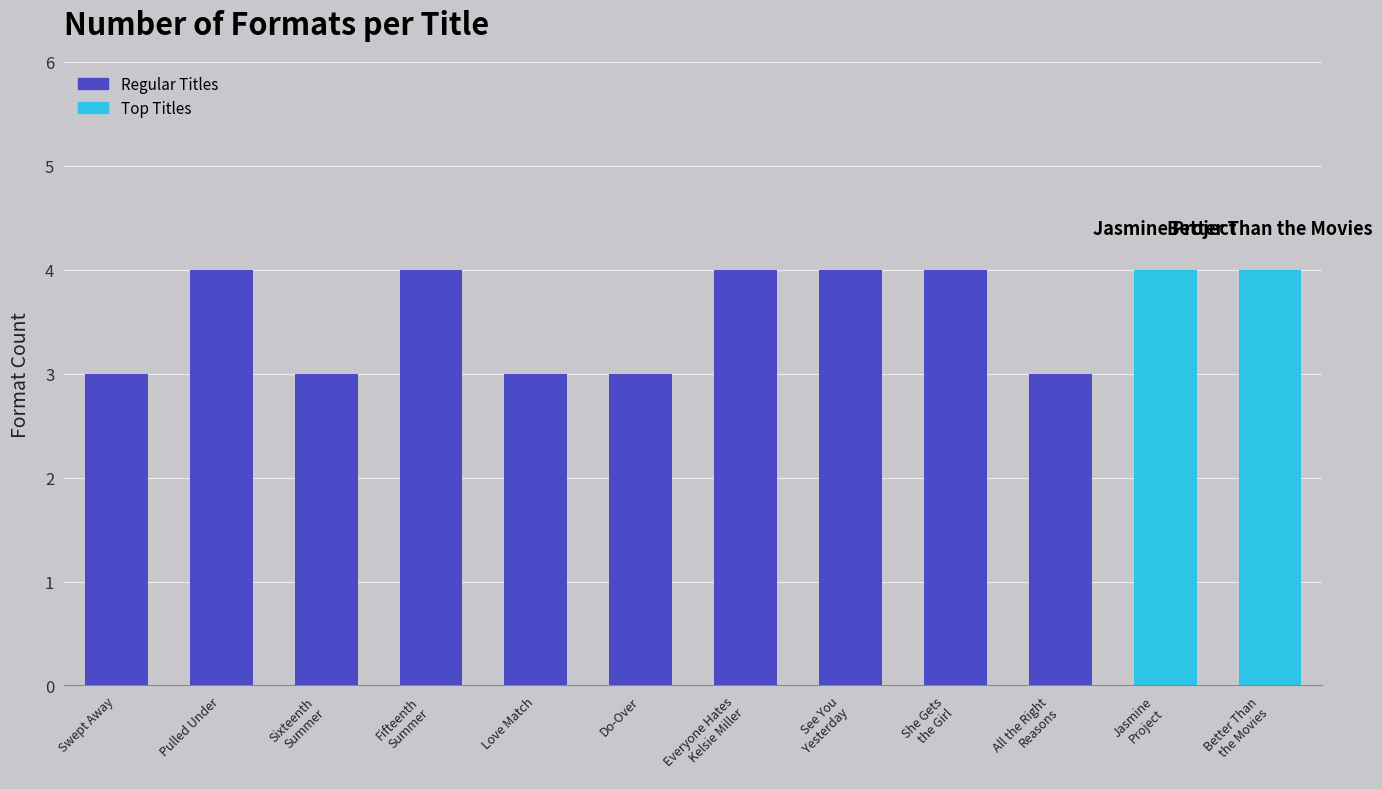

What is the difference between the maximum and minimum values?

1